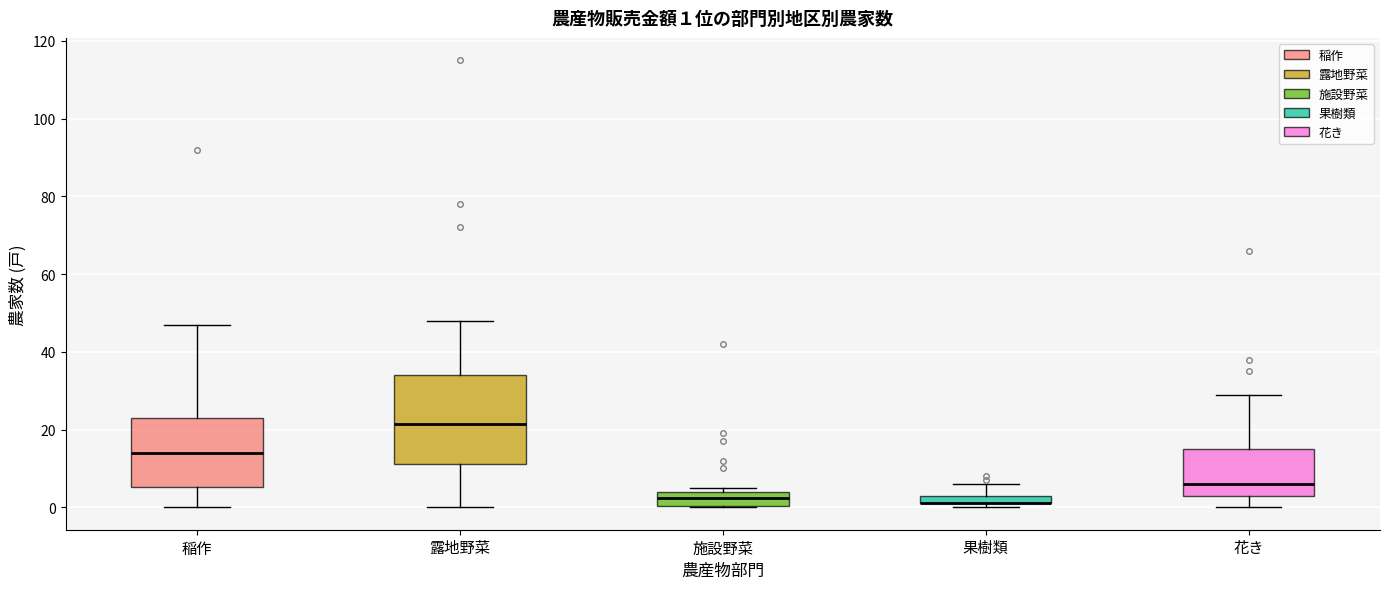

Which box is the tallest, from its lower edge to its upper edge?

露地野菜